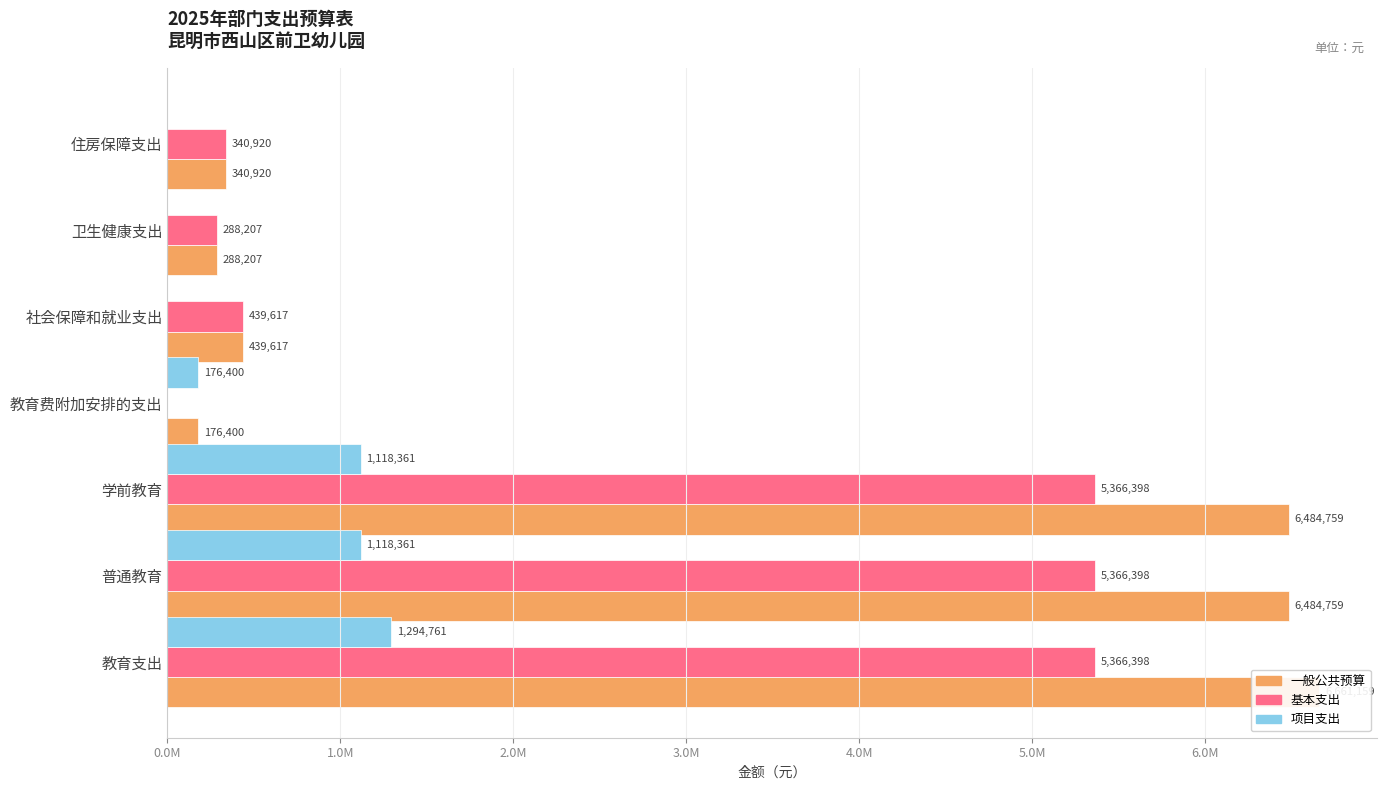

At how many categories does at least one series exceed 4201133?

3